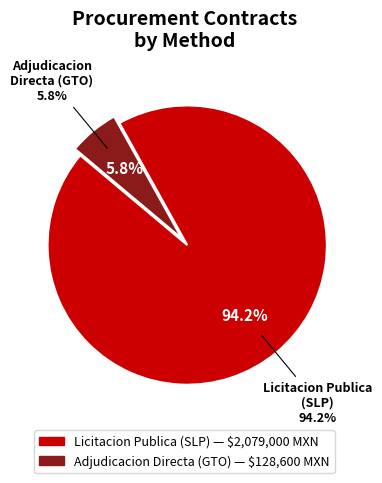

To the nearest percent, what is the difference between the largest and smallest slice percentages?

88%